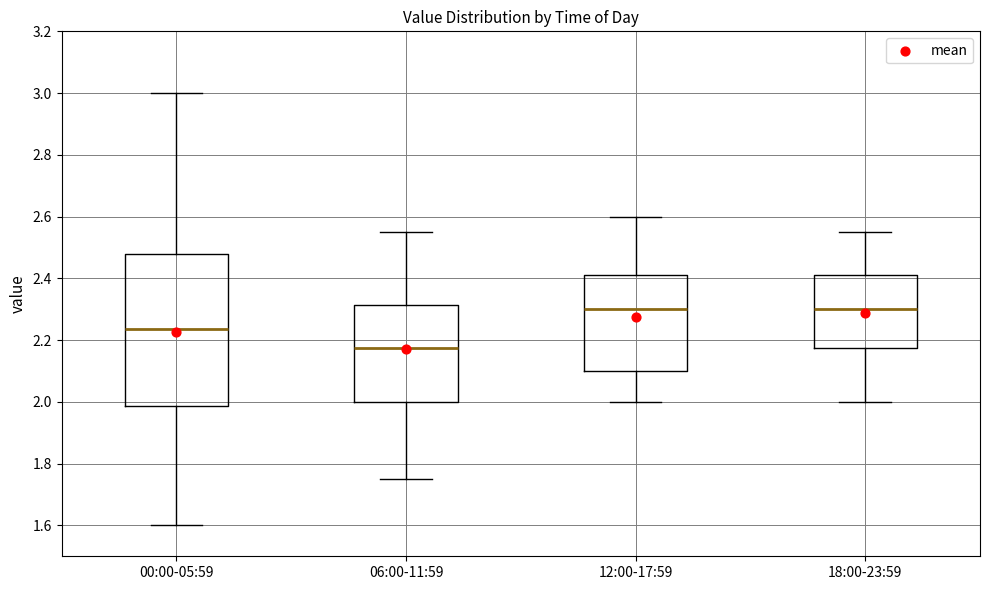

Which box is the tallest, from its lower edge to its upper edge?

00:00-05:59